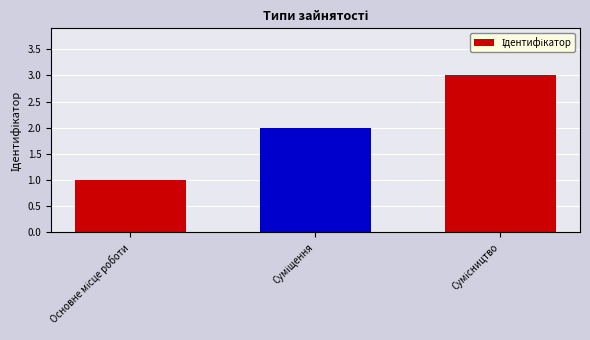

How many values are below 2?

1